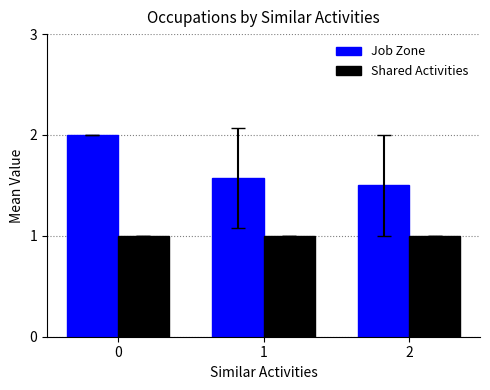

At 2, list the series in order from smallest to largest.

Shared Activities, Job Zone